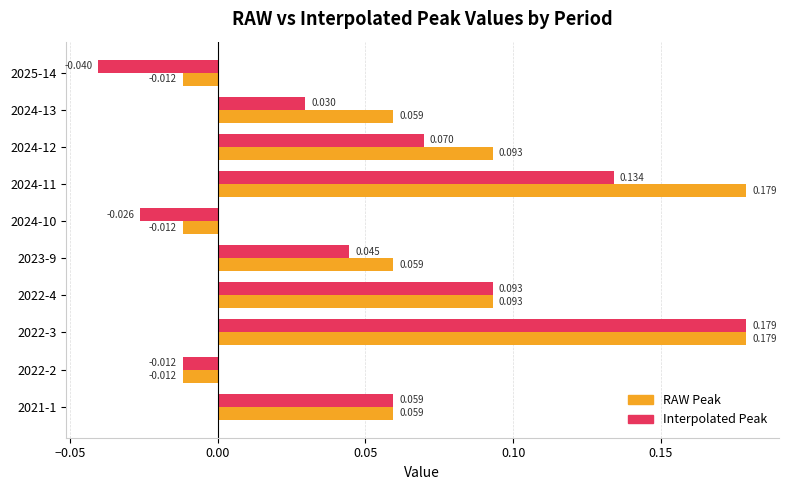

What are all the series names shown in the legend?

RAW Peak, Interpolated Peak